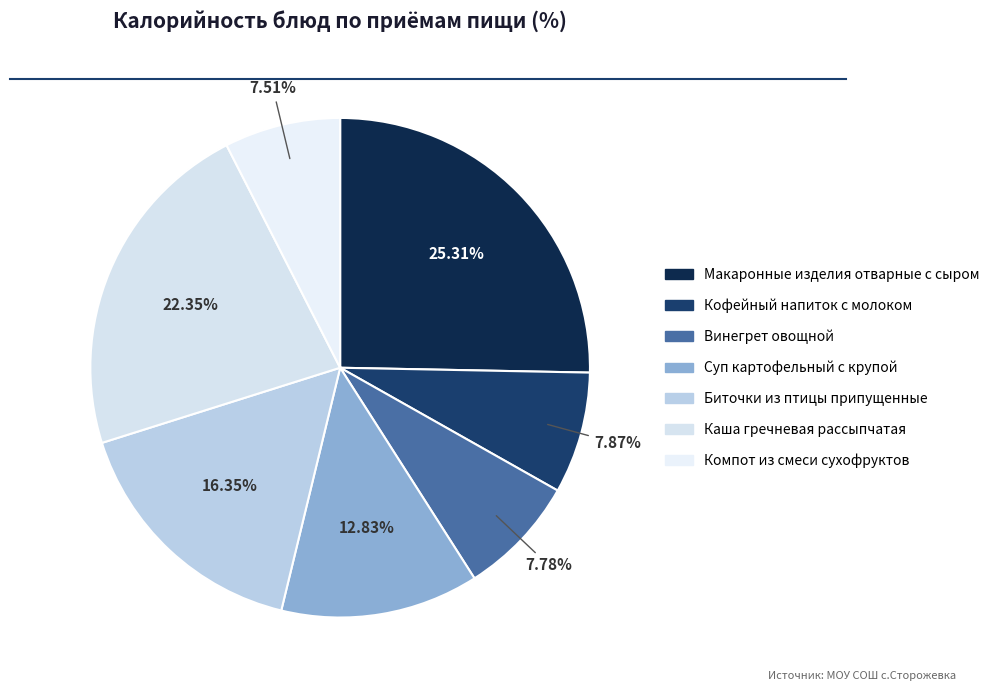

Which category has the smallest portion of the pie?

Компот из смеси сухофруктов